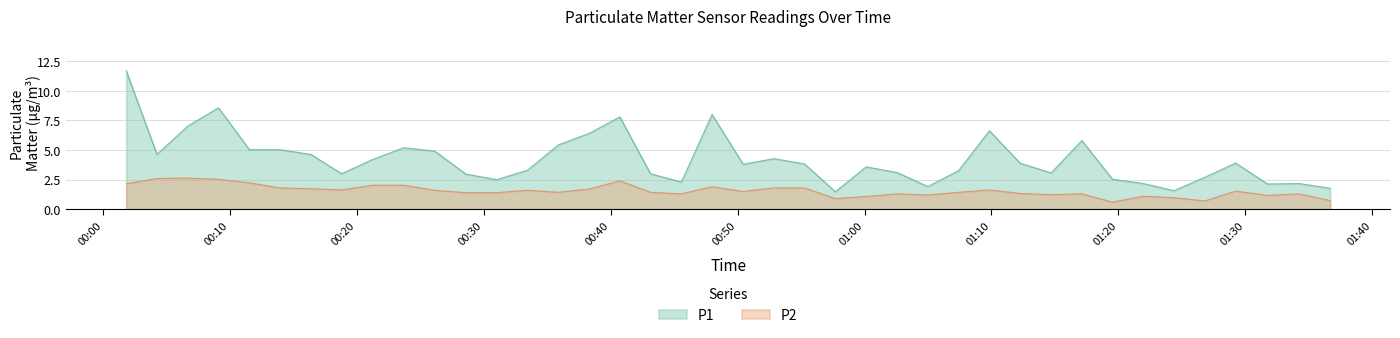

Which series has the widest spread of values?

P1